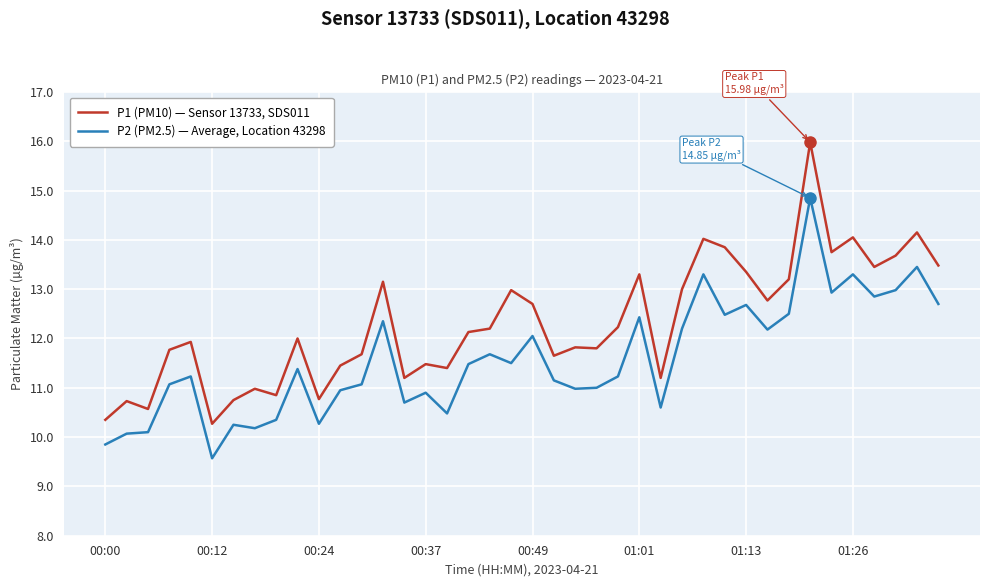

What is the minimum value for P2 (PM2.5) — Average, Location 43298?

9.6